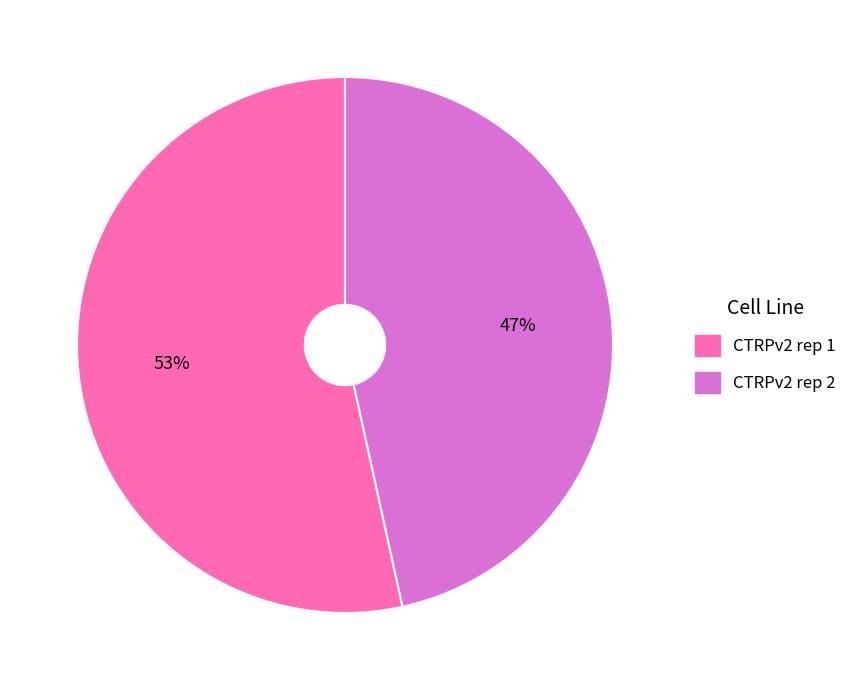

To the nearest percent, what is the combined percentage of CTRPv2 rep 2 and CTRPv2 rep 1?

100%